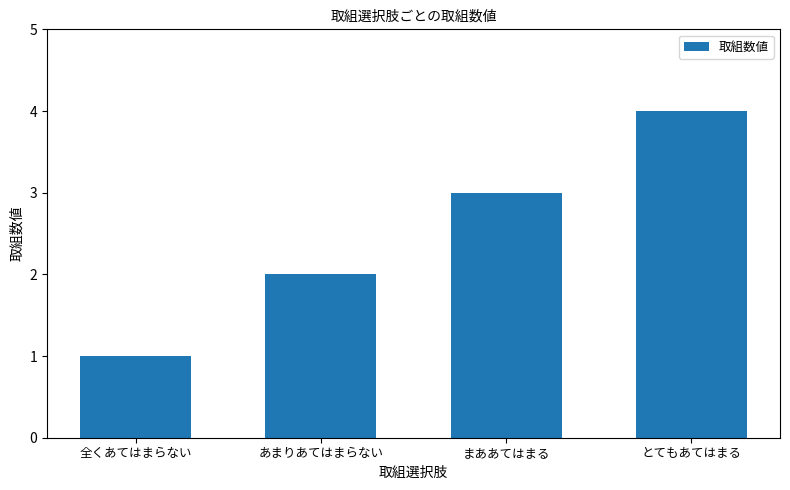

List the labels in order of value, largest first.

とてもあてはまる, まああてはまる, あまりあてはまらない, 全くあてはまらない